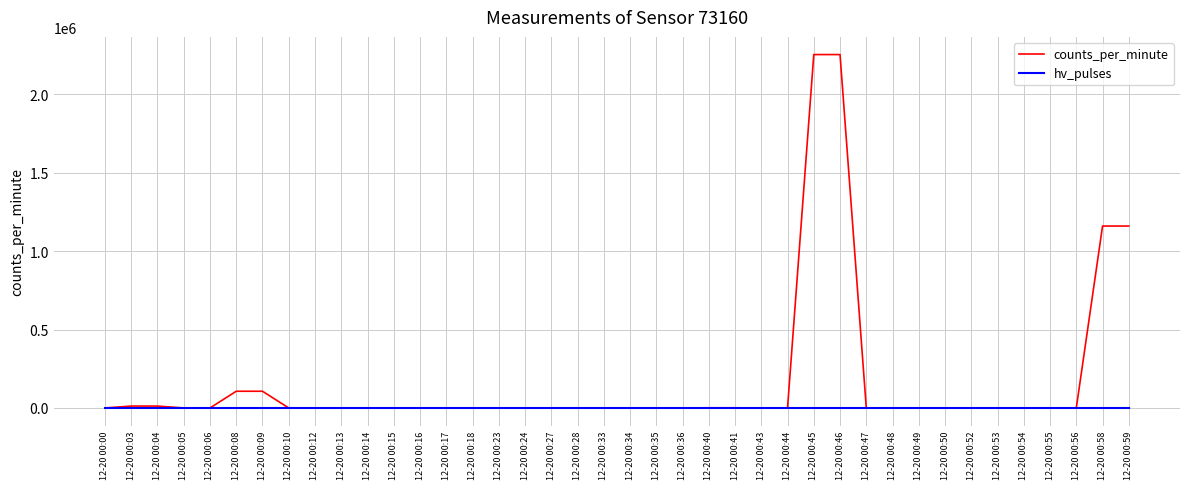

Does the chart have visible grid lines?

Yes